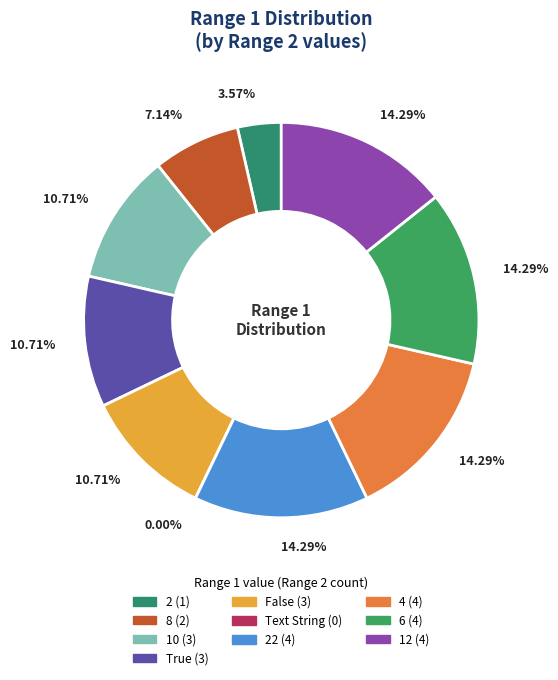

What percentage is the 12 slice, to the nearest percent?

14%